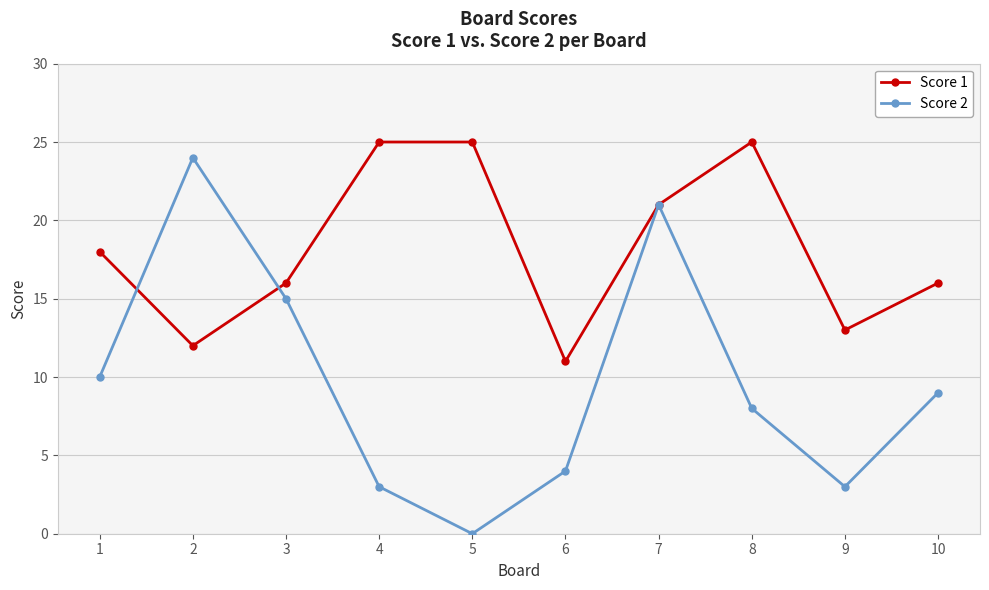

At 8, list the series in order from smallest to largest.

Score 2, Score 1